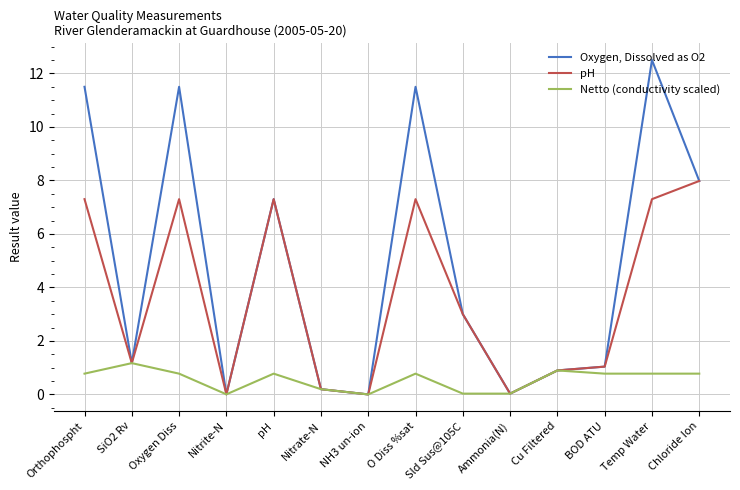

What is the spread (max minus min) of values at Oxygen Diss?

10.7